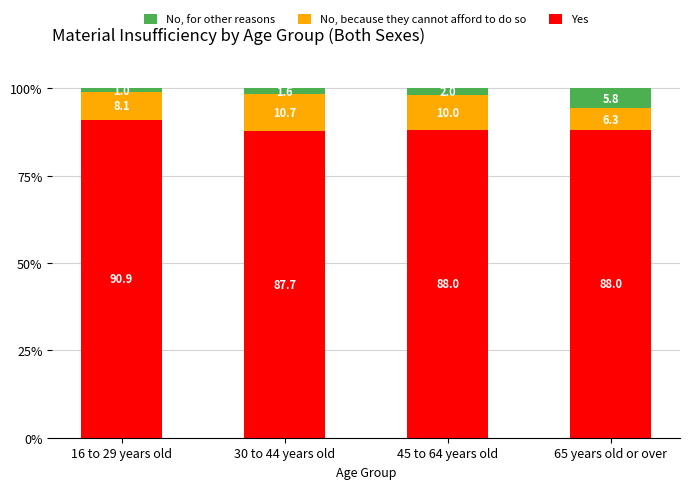

Which category has the lowest value in the Yes series?

30 to 44 years old